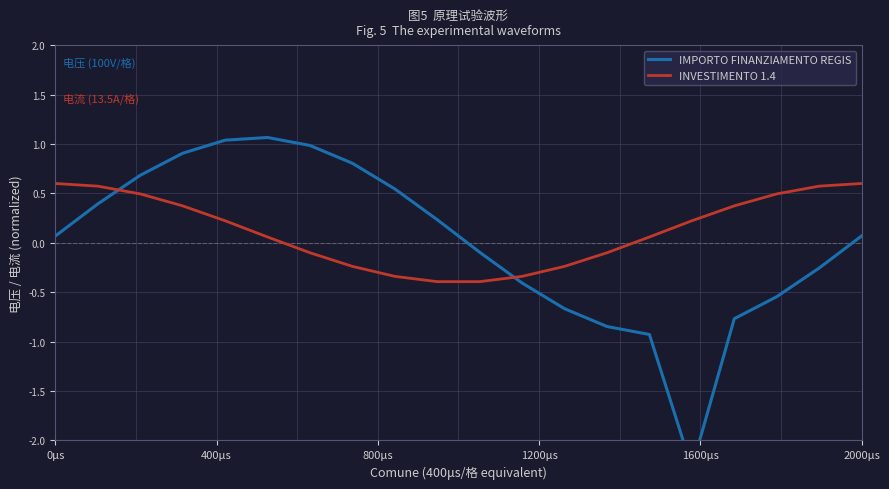

What is the maximum value for INVESTIMENTO 1.4?

0.6